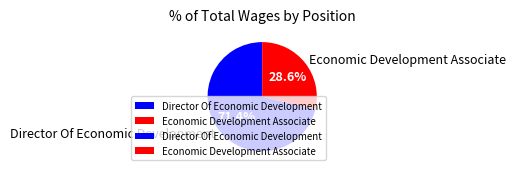

To the nearest percent, what is the average slice percentage?

50%